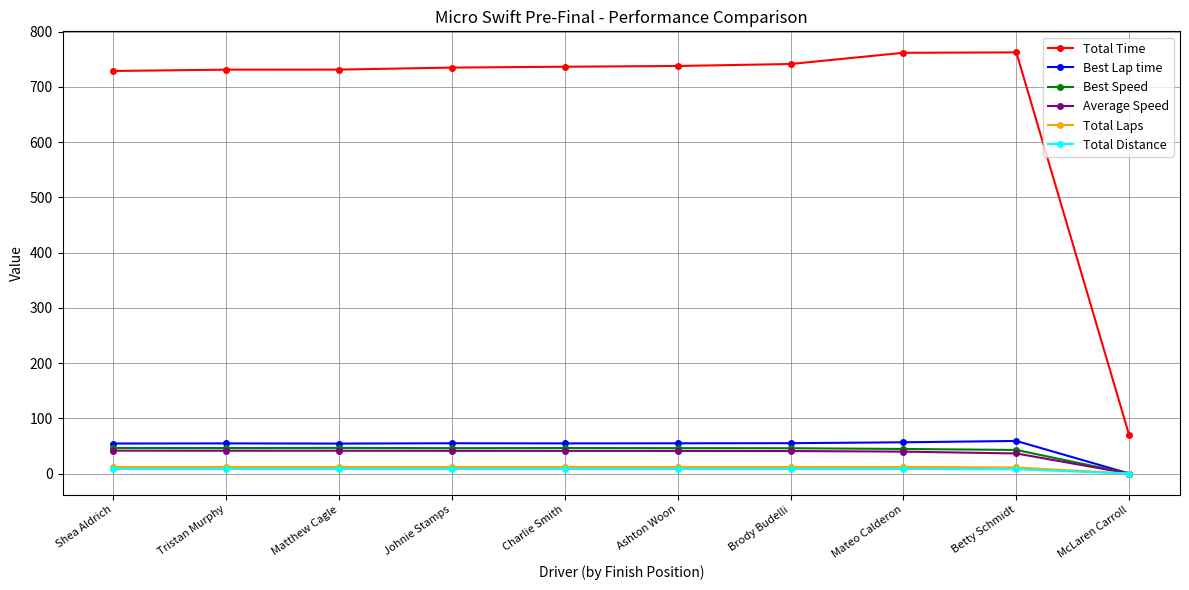

Which series has the largest range (max minus min)?

Total Time